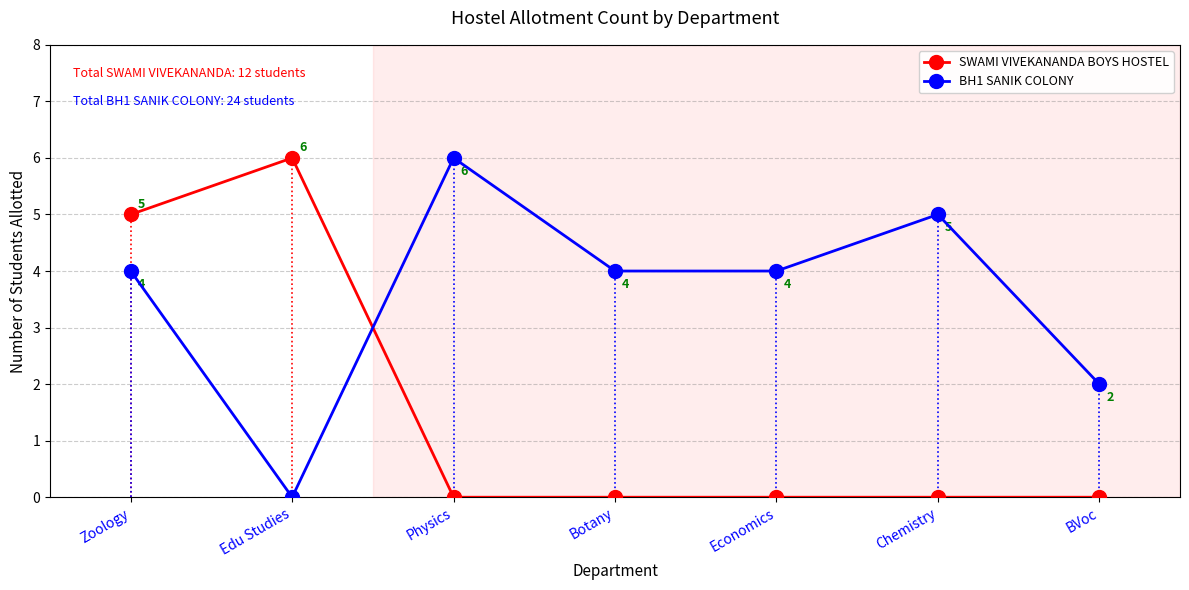

Where is SWAMI VIVEKANANDA BOYS HOSTEL nearest to the value 3?

Zoology